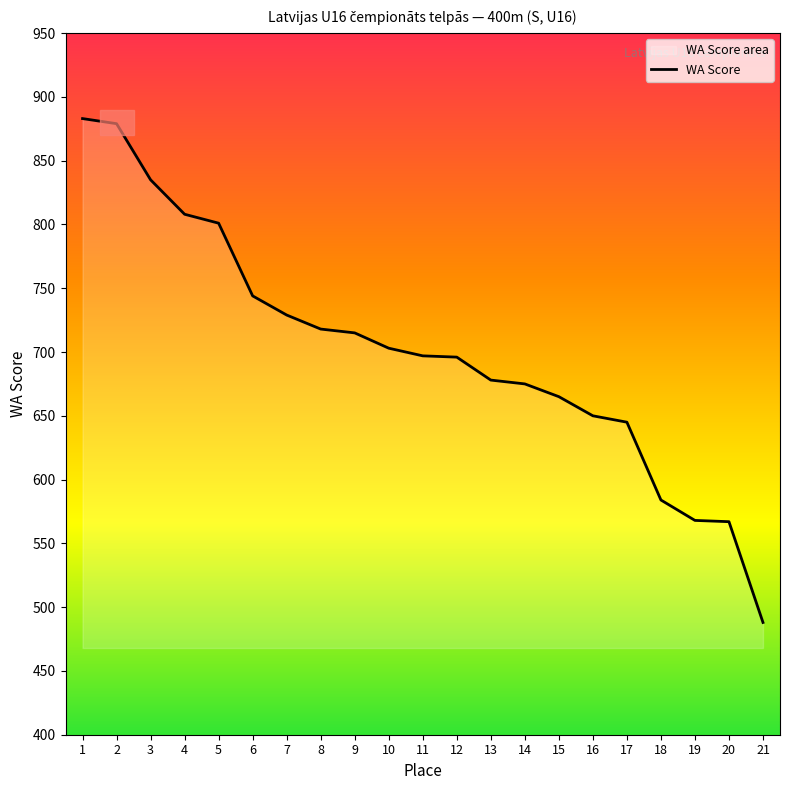

List the labels in order of value, largest first.

1, 2, 3, 4, 5, 6, 7, 8, 9, 10, 11, 12, 13, 14, 15, 16, 17, 18, 19, 20, 21